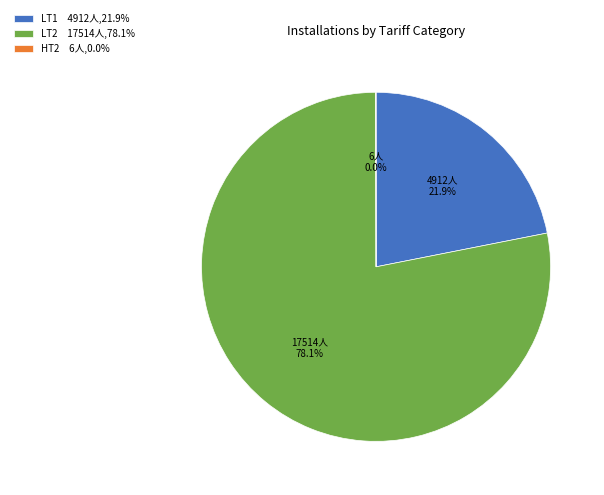

What percentage is NOT represented by LT1 4912人,21.9%?

78.1%